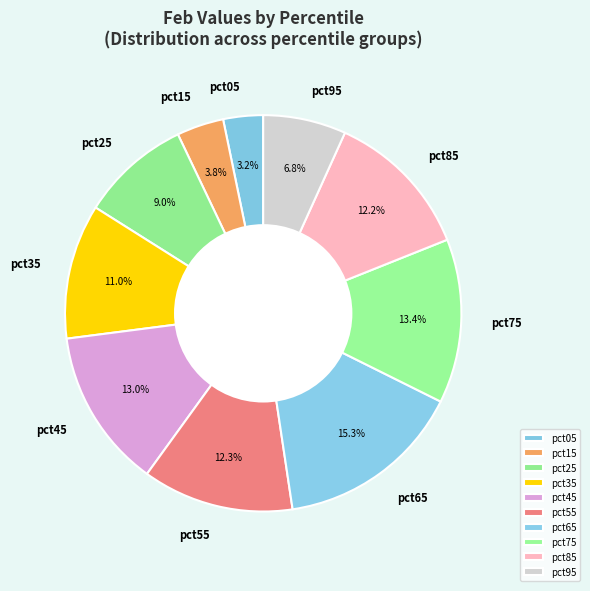

Is there a majority slice in this chart?

No